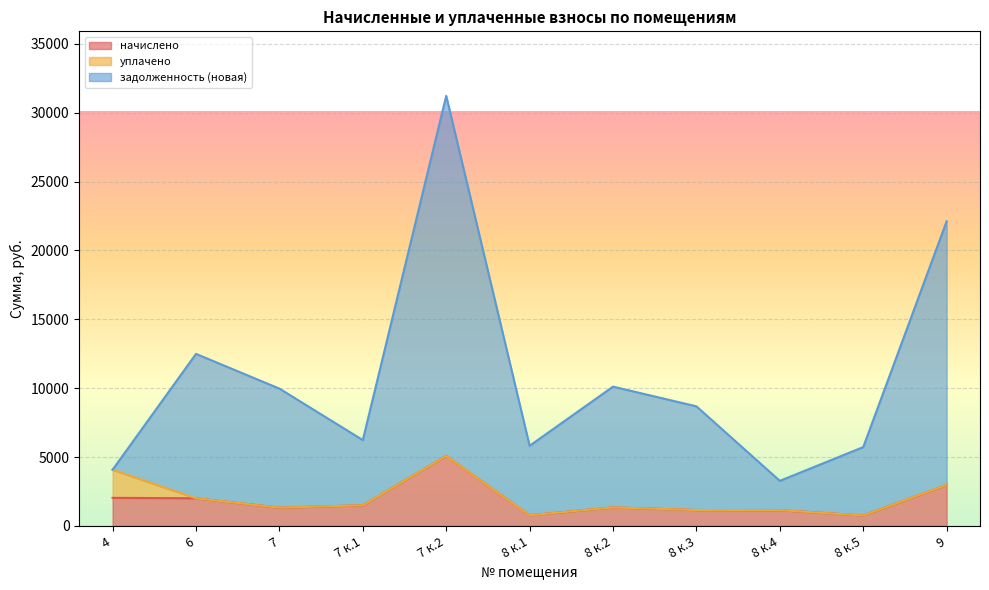

What is the value of the задолженность (новая) point at the 7th from the left?

10114.6